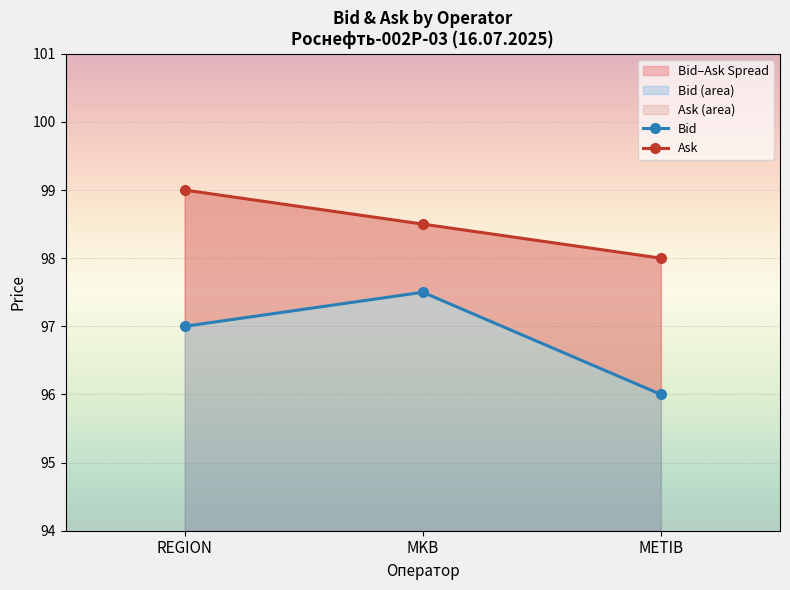

What is the average value of the Bid series?

96.8